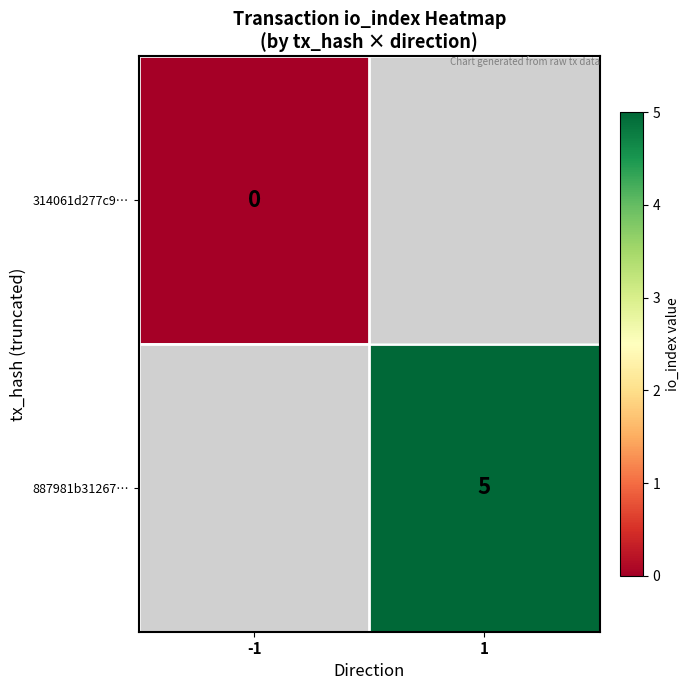

Is it true that 887981b31267… equals 8 at 1?

False